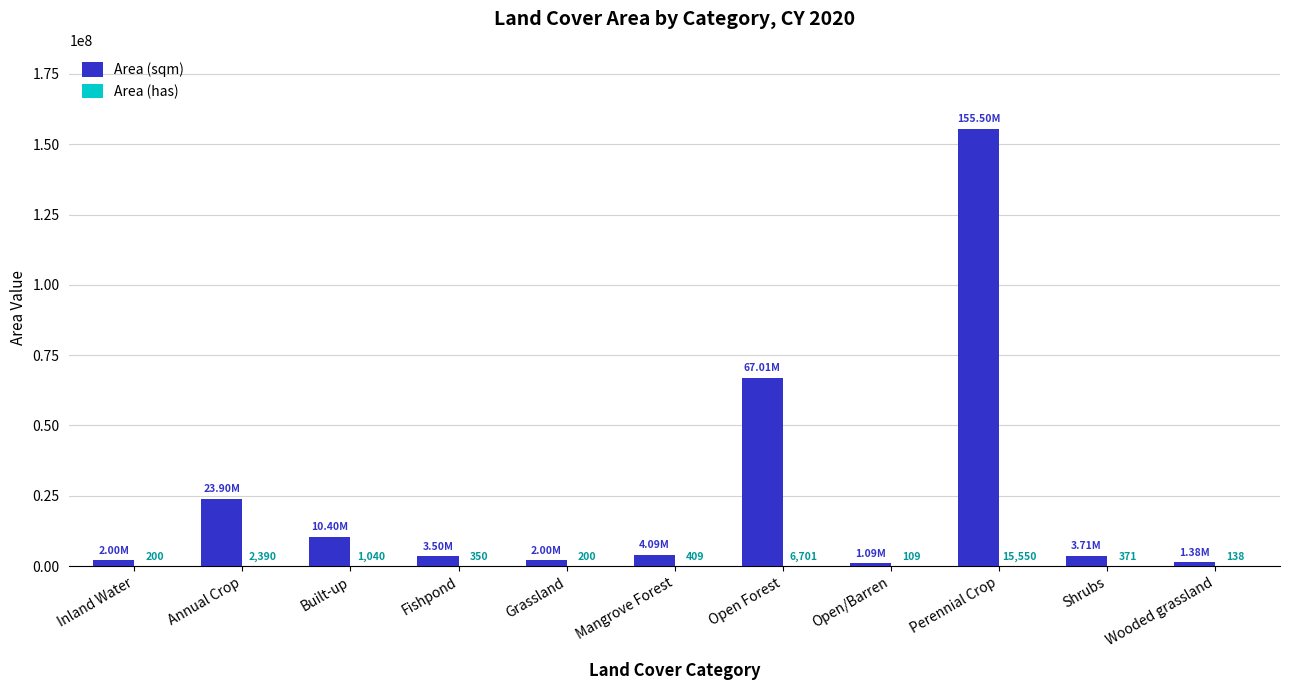

At which category is the sum across all series the highest?

Perennial Crop